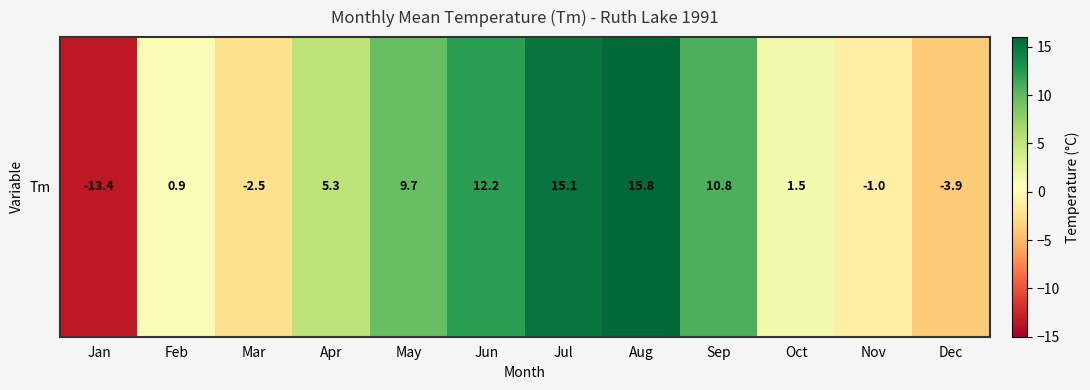

At which label is the value closest to 1?

Feb